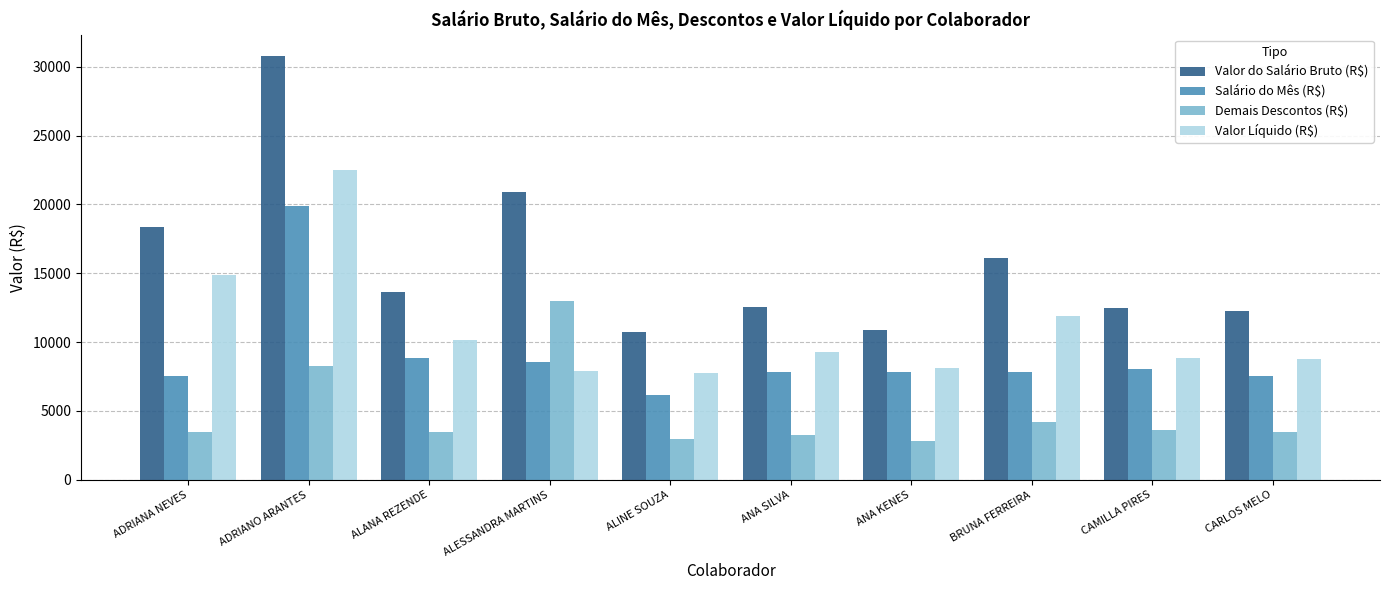

What is the difference between the highest and lowest values at ADRIANO ARANTES?

22533.1